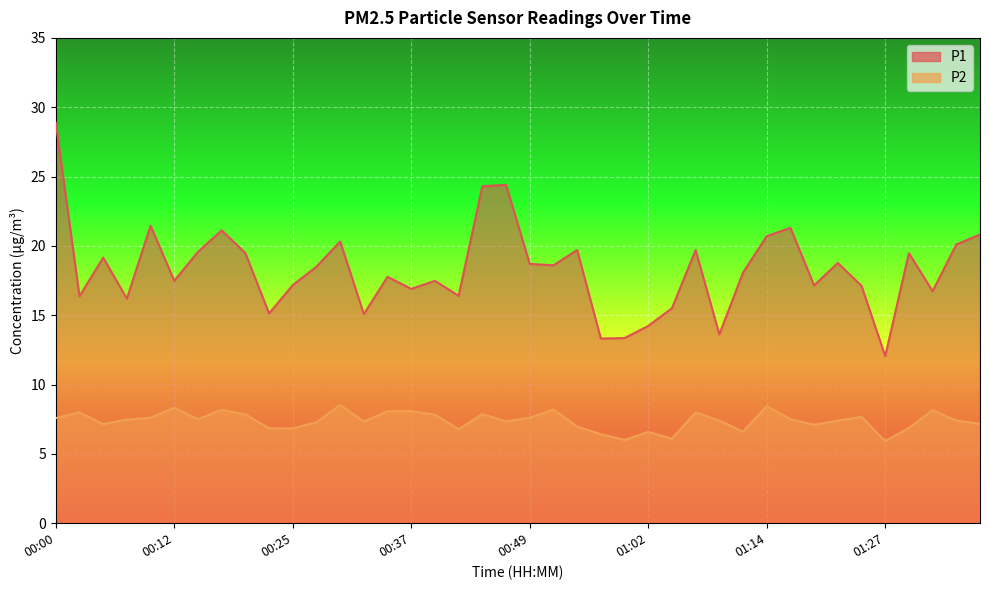

Where does the P2 series first go above 7?

00:00